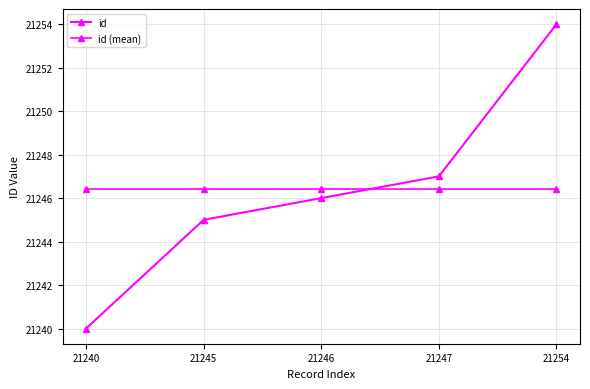

What is the total value across all series at 21246?

42492.4